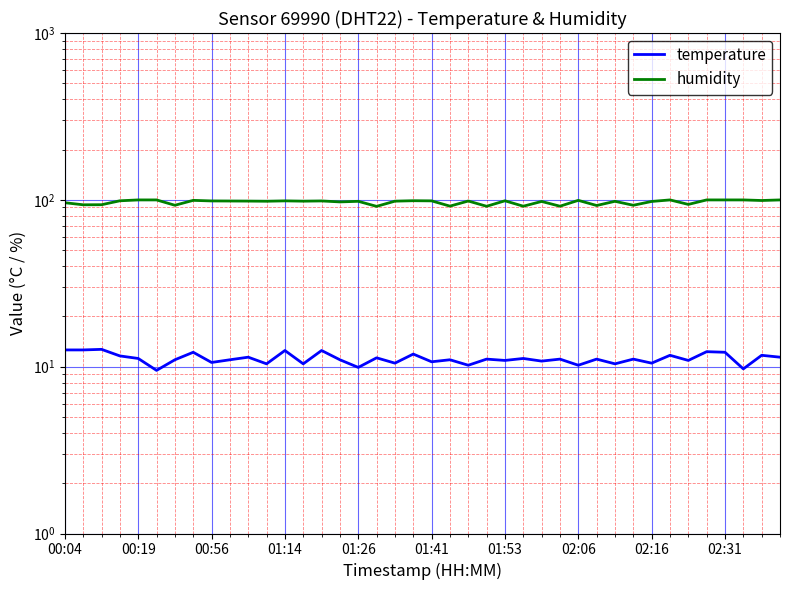

What is the difference between the highest and lowest values at 02:06?

87.1